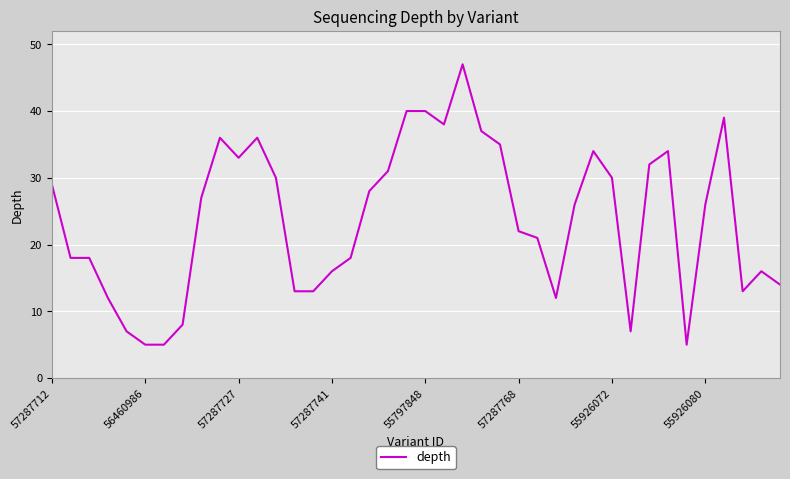

Reading left to right, list all the values displayed in this chart.

29	18	18	12	7	5	5	8	27	36	33	36	30	13	13	16	18	28	31	40	40	38	47	37	35	22	21	12	26	34	30	7	32	34	5	26	39	13	16	14